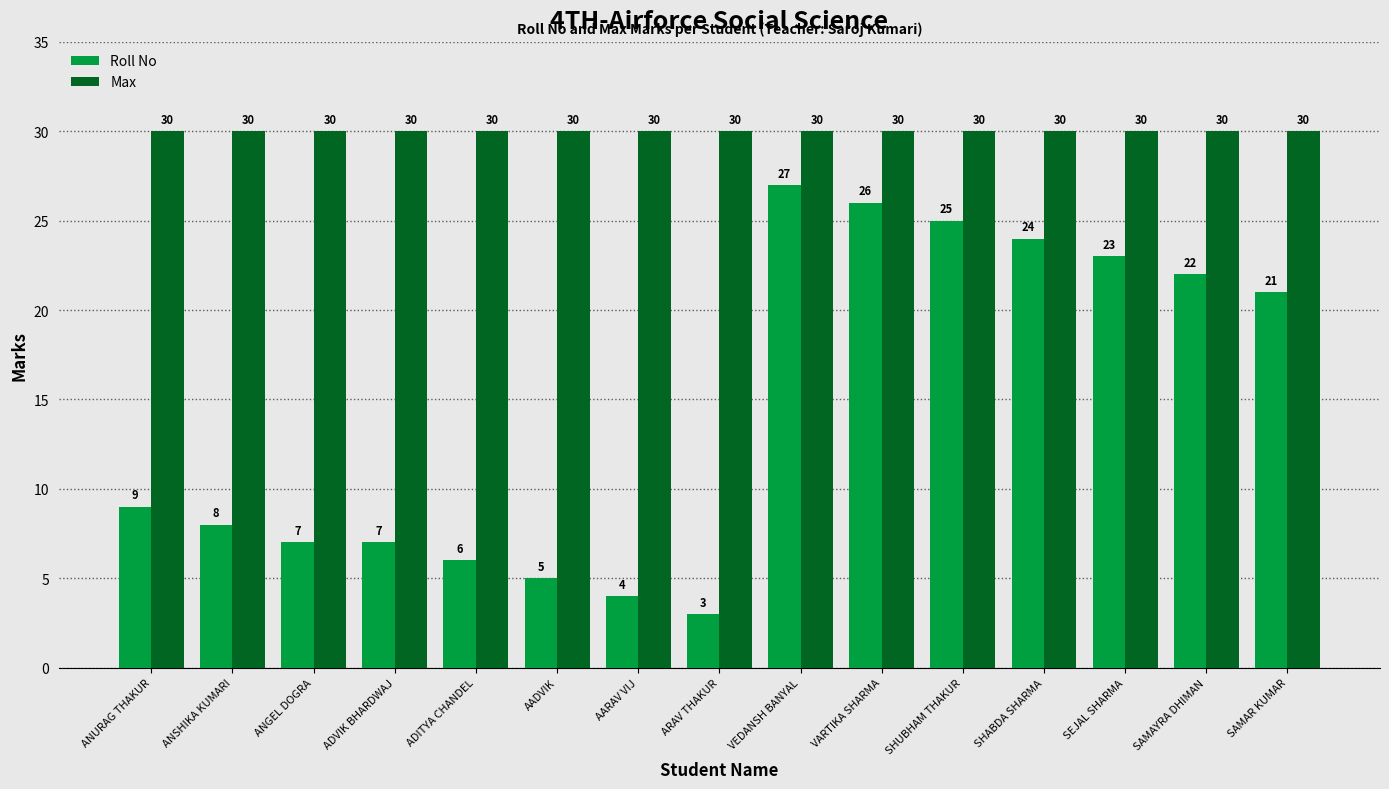

What are all the series names shown in the legend?

Roll No, Max